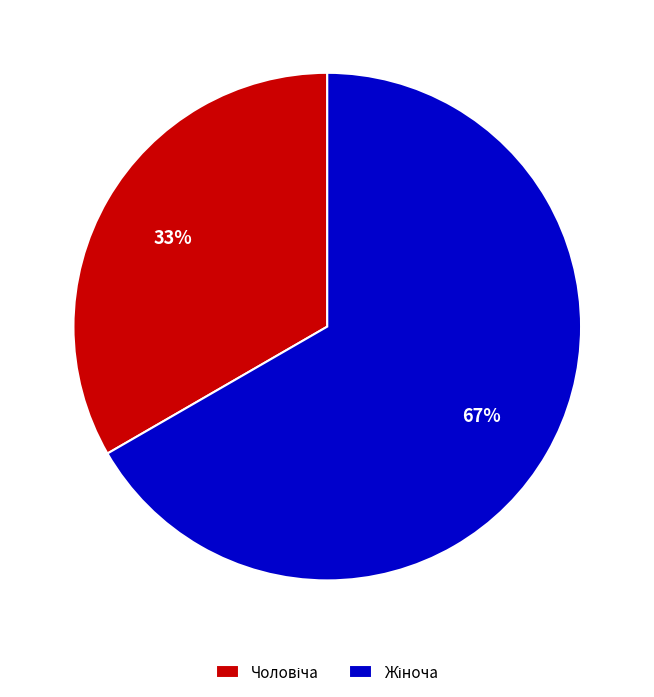

To the nearest percent, what is the average slice percentage?

50%